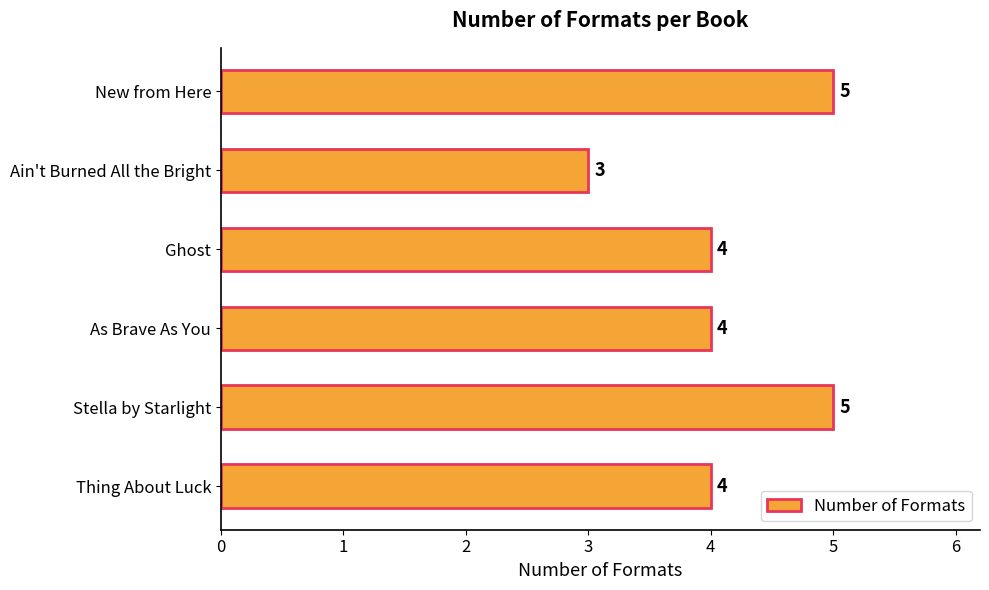

What is the maximum value shown in the chart?

5